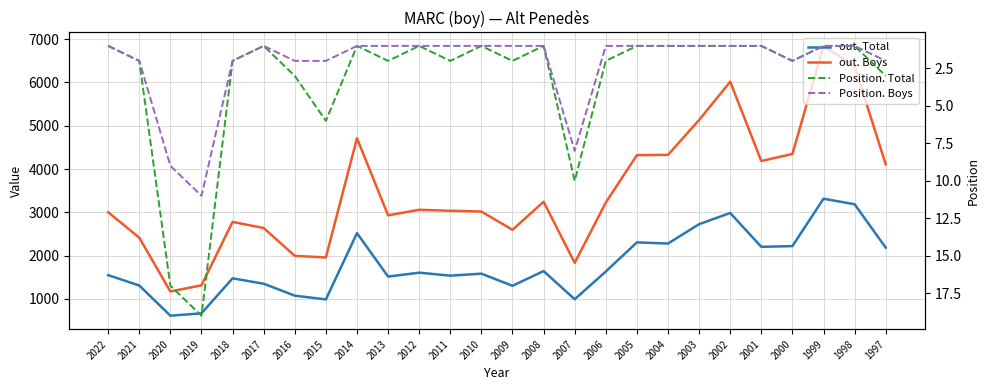

What is the total value across all series at 2002?

9003